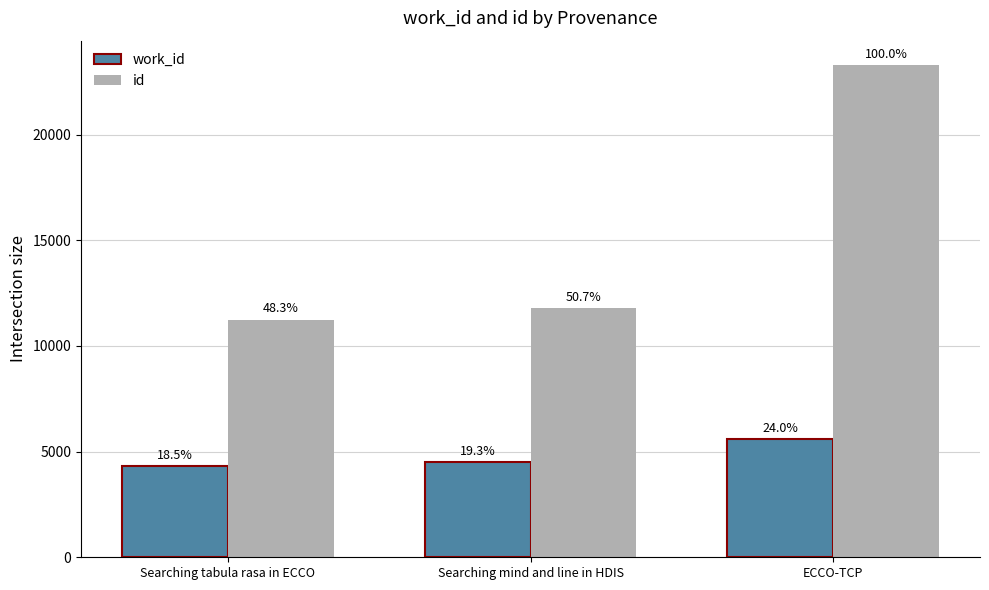

At which label does work_id first exceed 4489?

ECCO-TCP